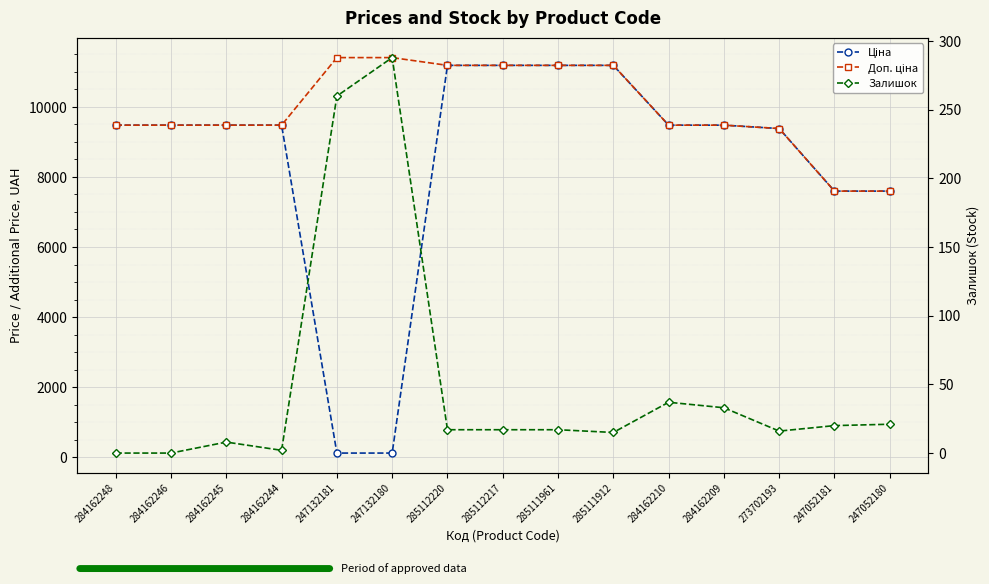

Which series changed the most between 284162248 and 284162246?

Ціна